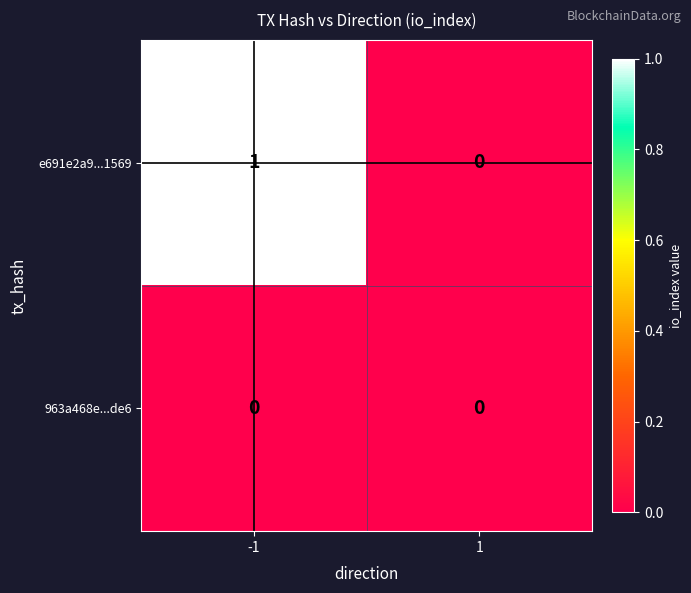

Which series has the widest spread of values?

e691e2a9...1569